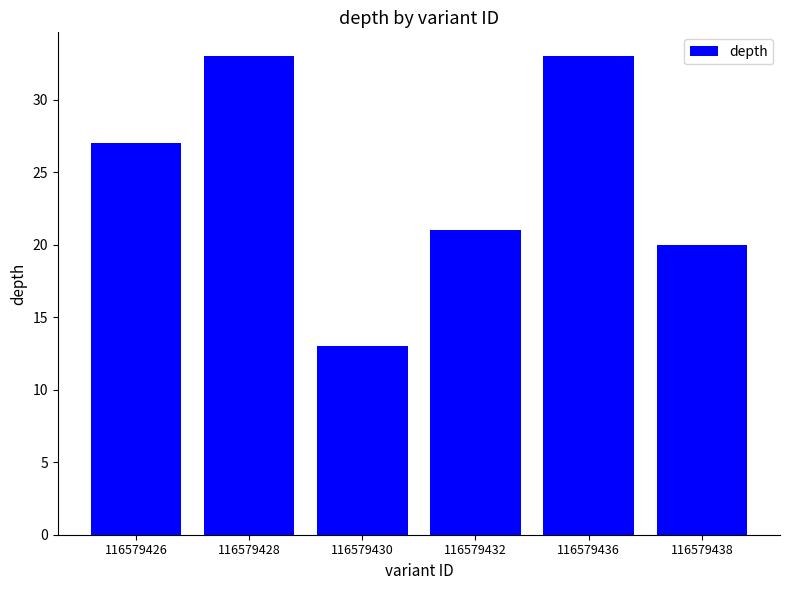

Does the chart contain stacked bars?

No